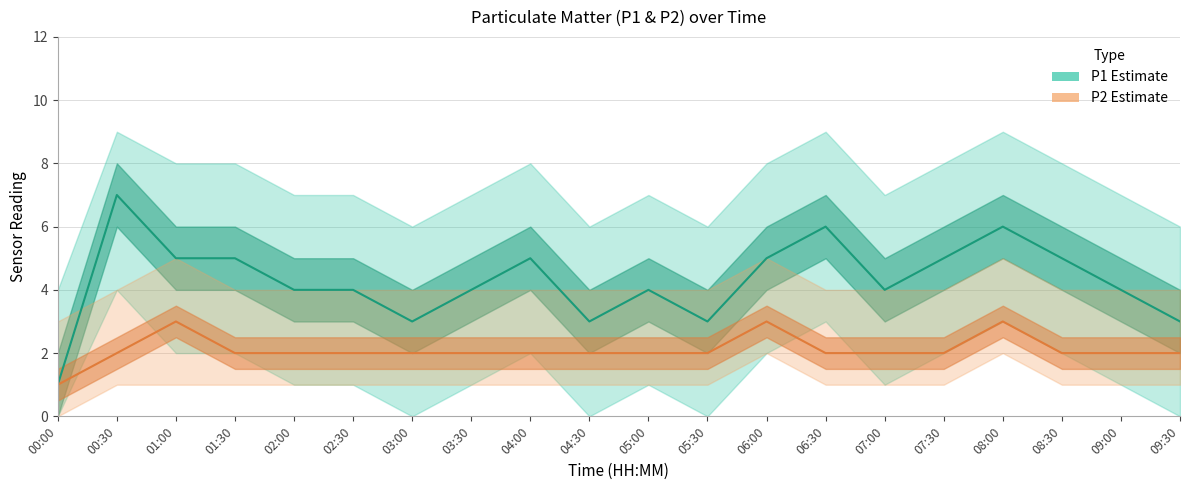

Which category has the highest value in the P1 (Estimate) series?

00:30